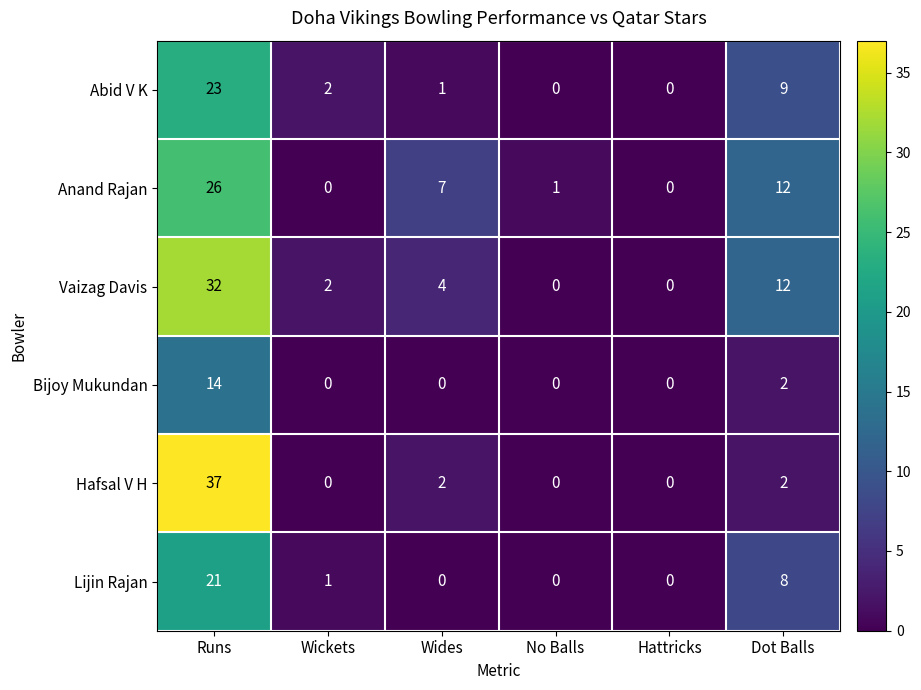

How many data points in Abid V K are less than 2?

3